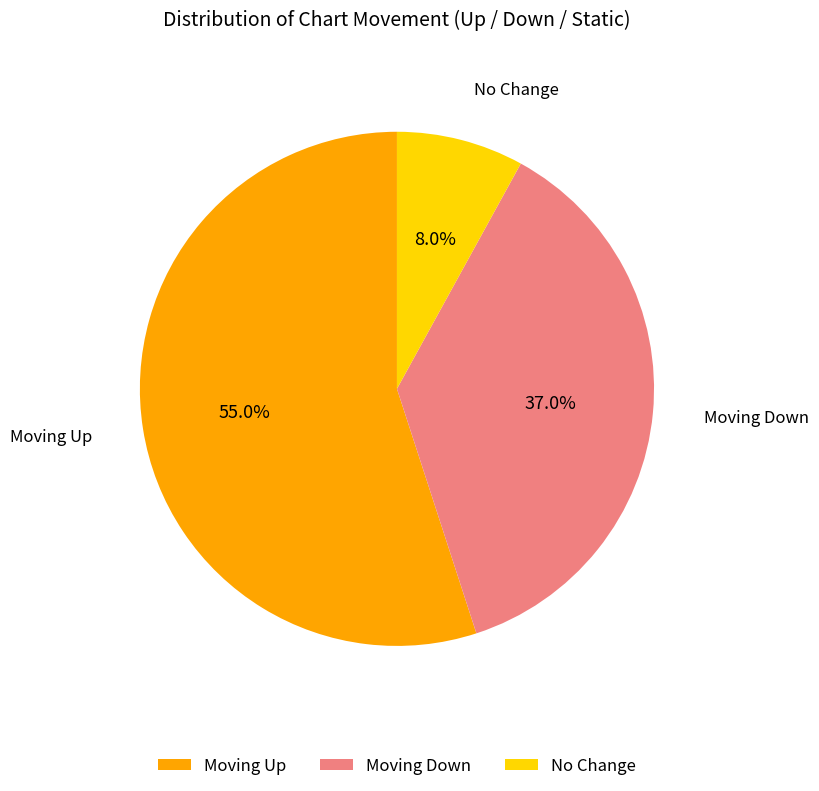

To the nearest percent, what is the difference between the largest and smallest slice percentages?

47%